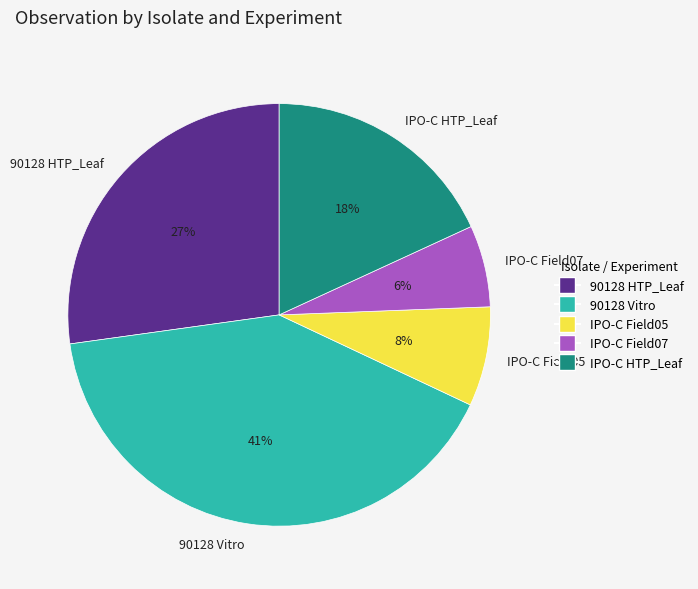

True or false: IPO-C Field05 accounts for 8% of the total.

True